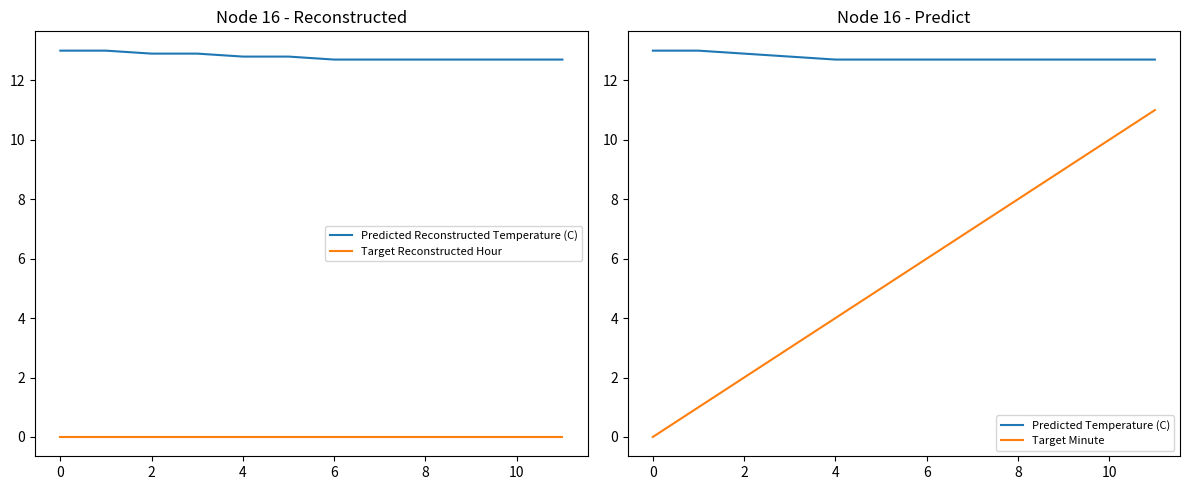

Reading right to left, extract all data points from this chart.

Predicted Reconstructed Temperature (C): 12.7	12.7	12.7	12.7	12.7	12.7	12.8	12.8	12.9	12.9	13.0	13.0
Target Reconstructed Hour: 0.0	0.0	0.0	0.0	0.0	0.0	0.0	0.0	0.0	0.0	0.0	0.0
Predicted Temperature (C): 12.7	12.7	12.7	12.7	12.7	12.7	12.7	12.7	12.8	12.9	13.0	13.0
Target Minute: 11.0	10.0	9.0	8.0	7.0	6.0	5.0	4.0	3.0	2.0	1.0	0.0